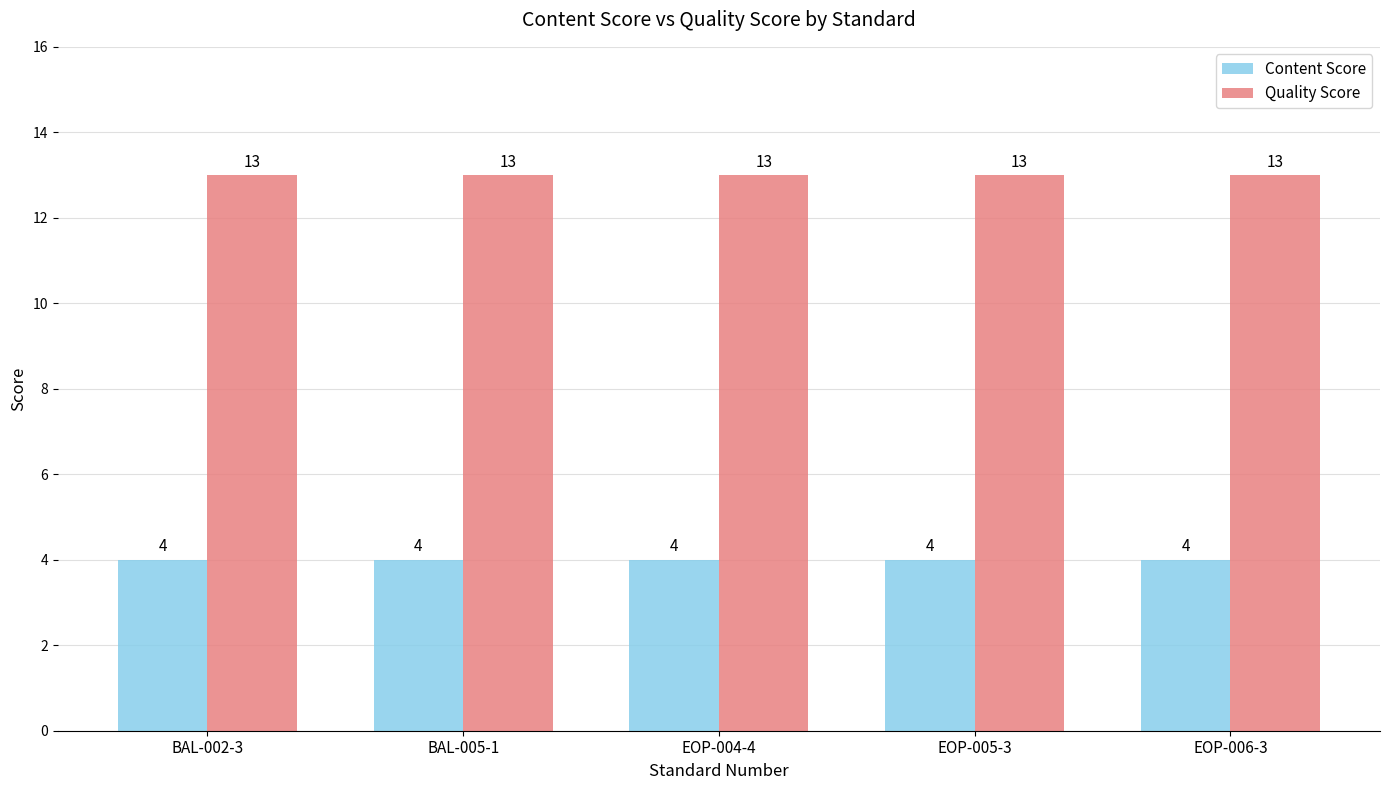

What are all the series names shown in the legend?

Content Score, Quality Score